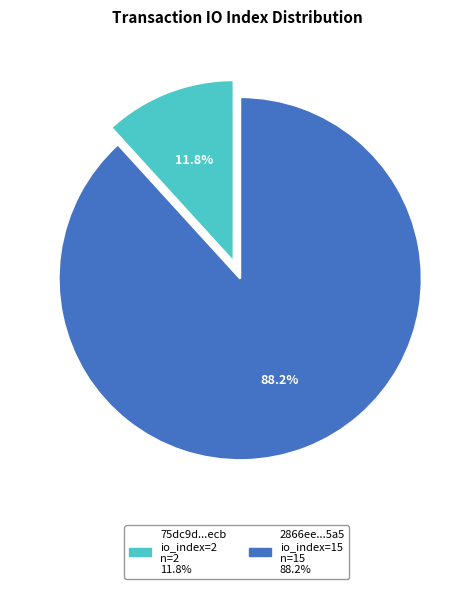

Is there any slice that represents more than half of the pie?

Yes